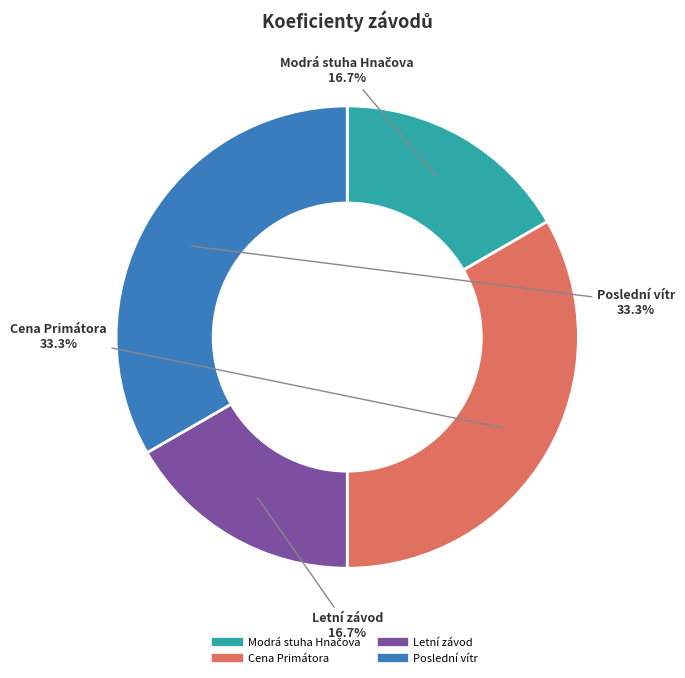

Is there any slice that represents more than half of the pie?

No